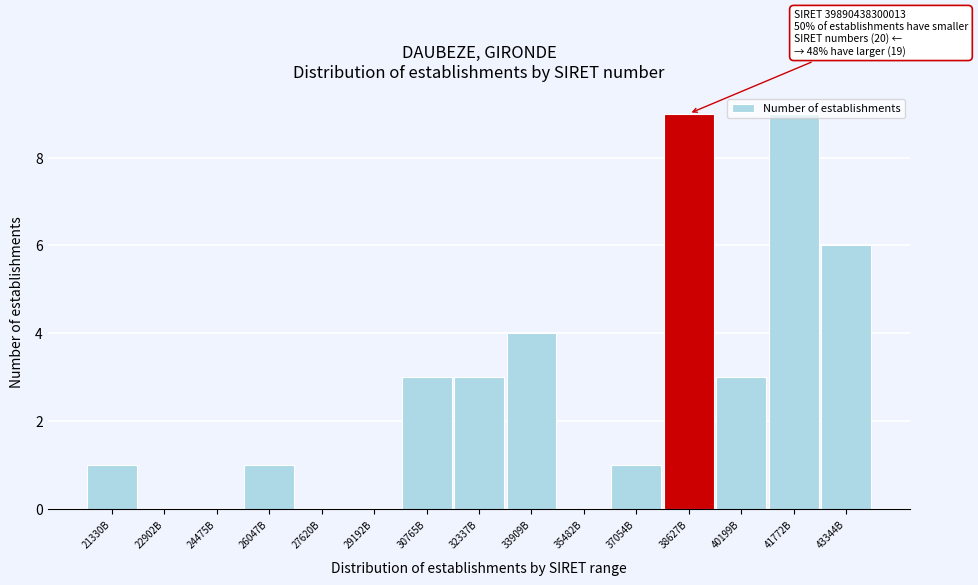

What is the sum of all values?

40